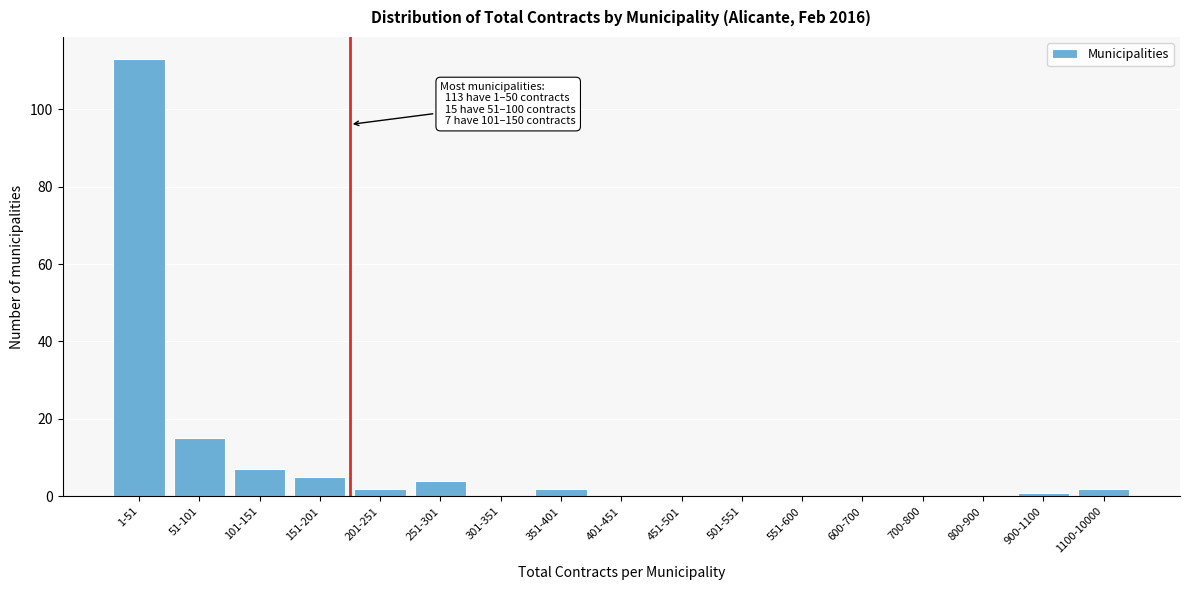

Reading left to right, what are all the values shown in this chart?

1-51=113	51-101=15	101-151=7	151-201=5	201-251=2	251-301=4	301-351=0	351-401=2	401-451=0	451-501=0	501-551=0	551-600=0	600-700=0	700-800=0	800-900=0	900-1100=1	1100-10000=2